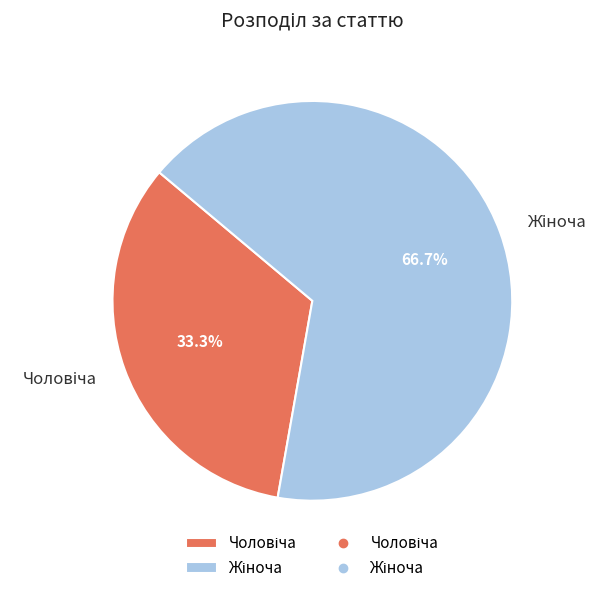

How many segments does this pie chart have?

2